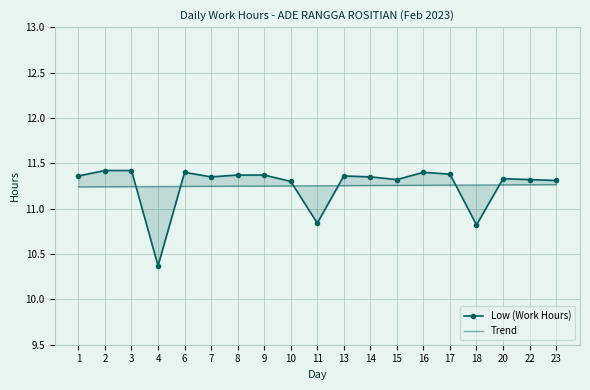

What is the minimum value for Trend?

11.2